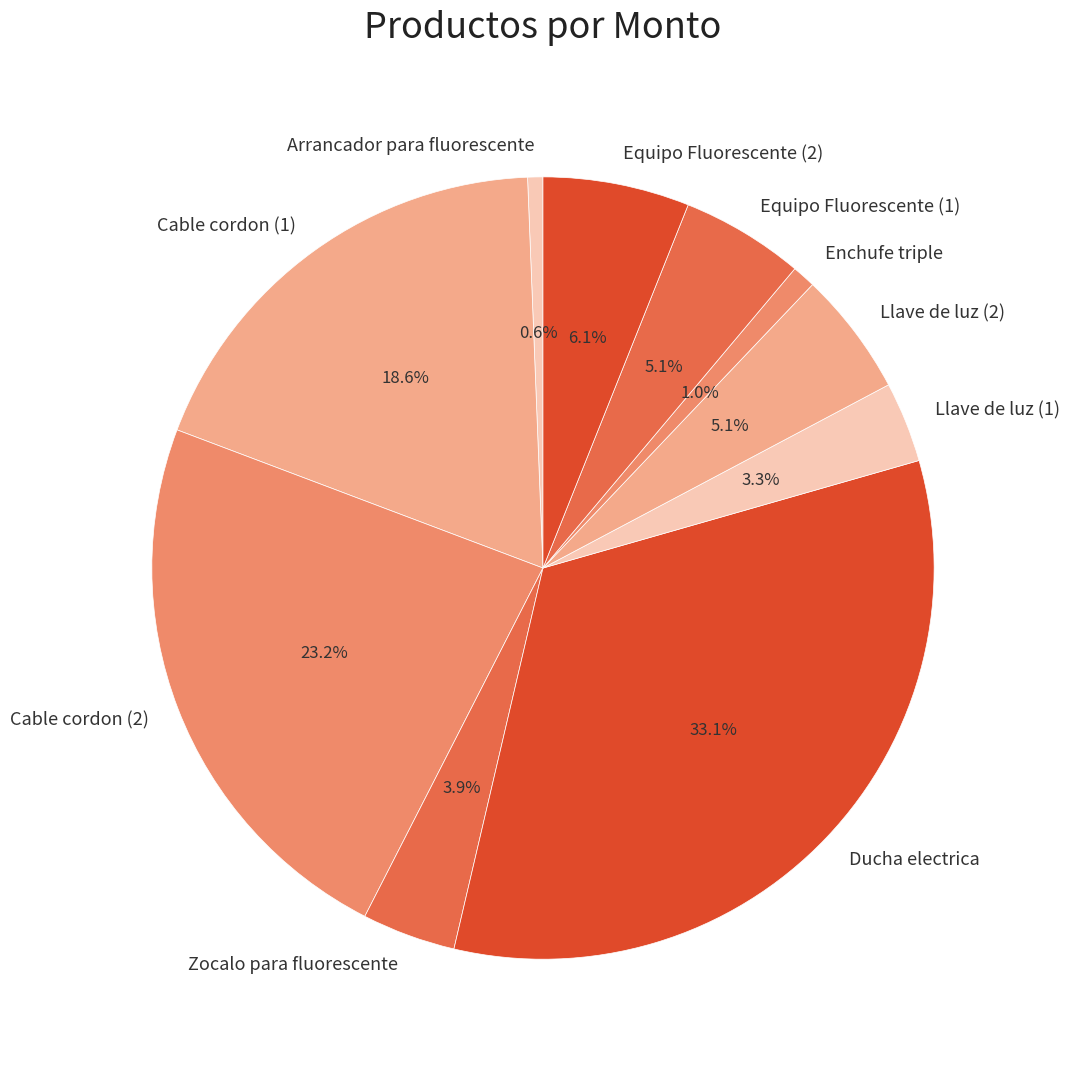

To the nearest percent, what percentage of the pie is Llave de luz (2)?

5%